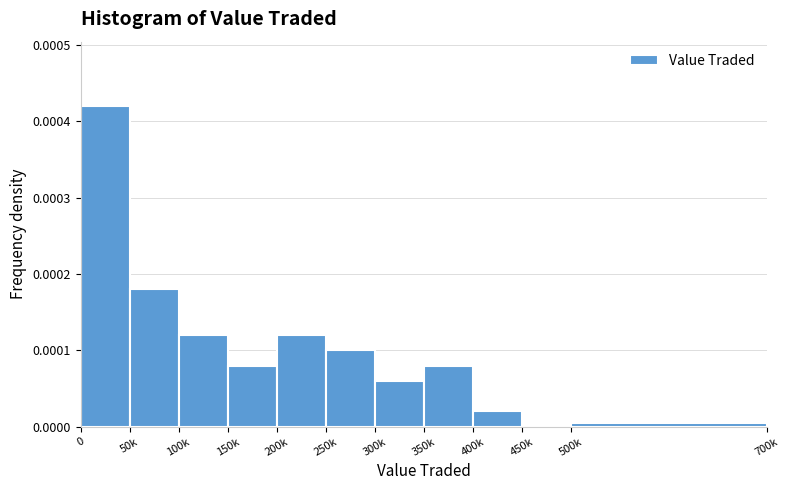

Between 200k and 400k, which is larger?

200k